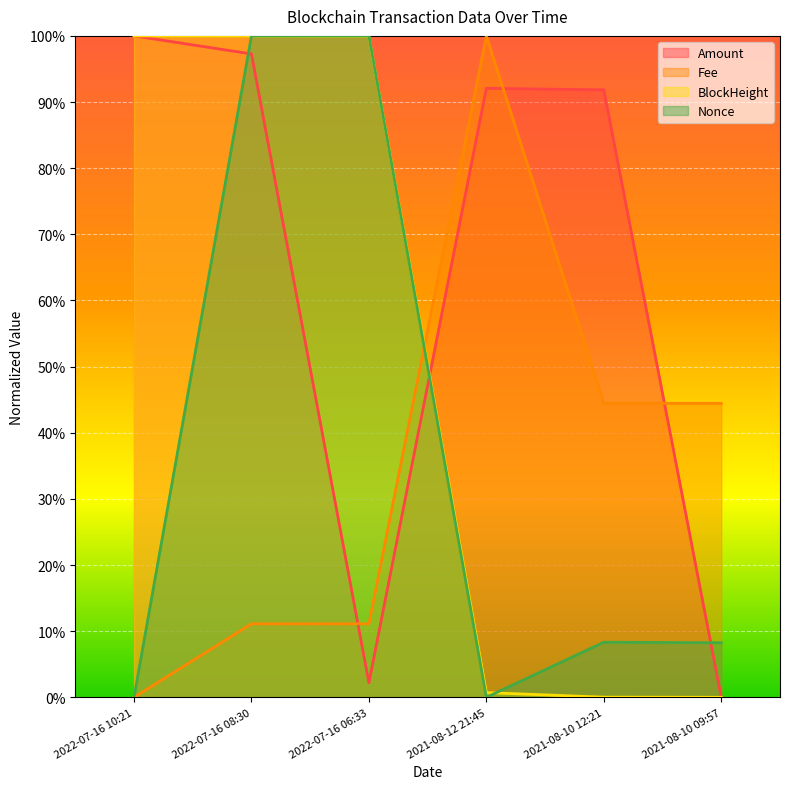

What is the difference between the highest and lowest values at 2022-07-16 10:21?

1.0